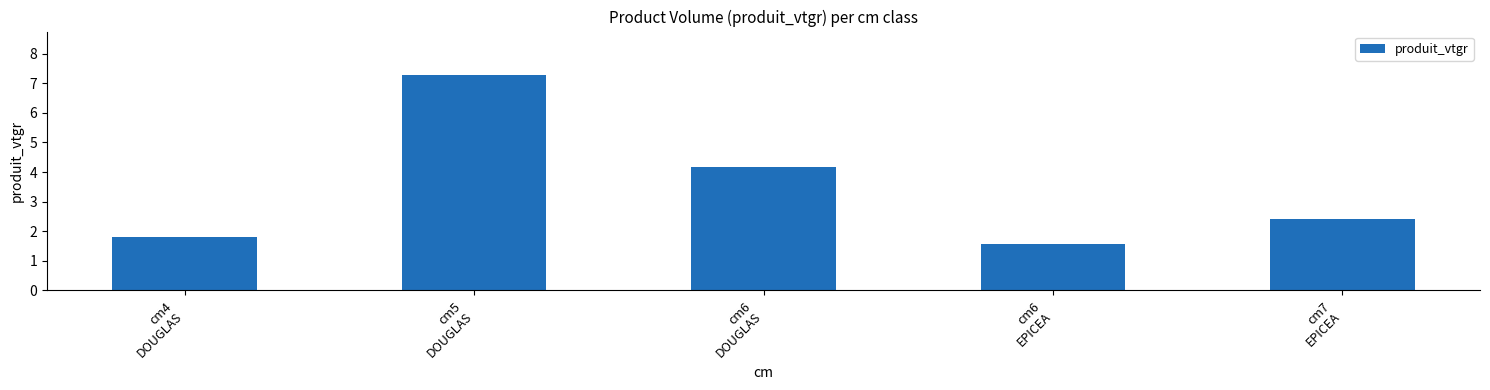

How many values exceed 2?

3